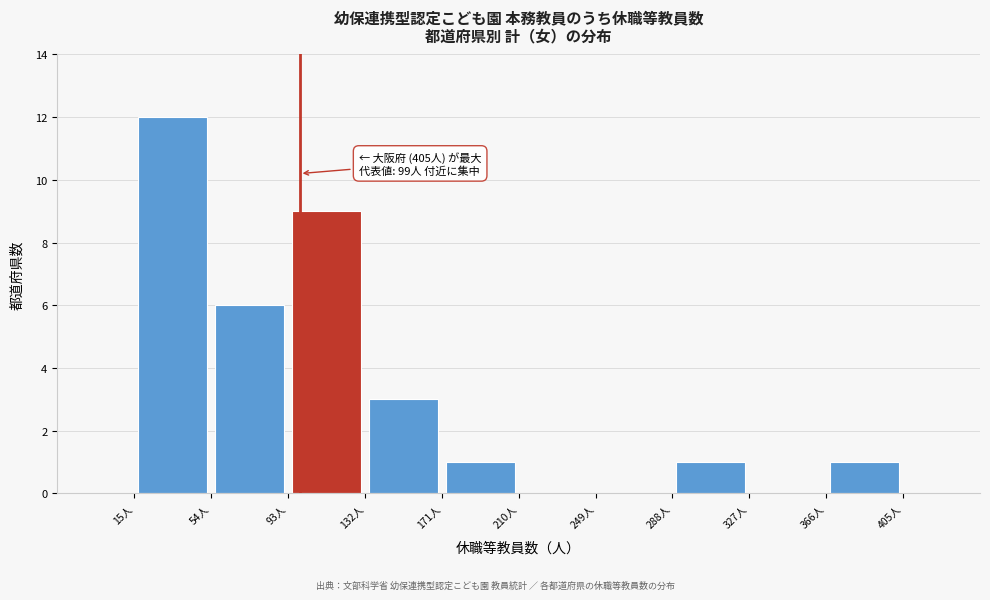

Over which range of the x-axis is the bar tallest?

15 to 54